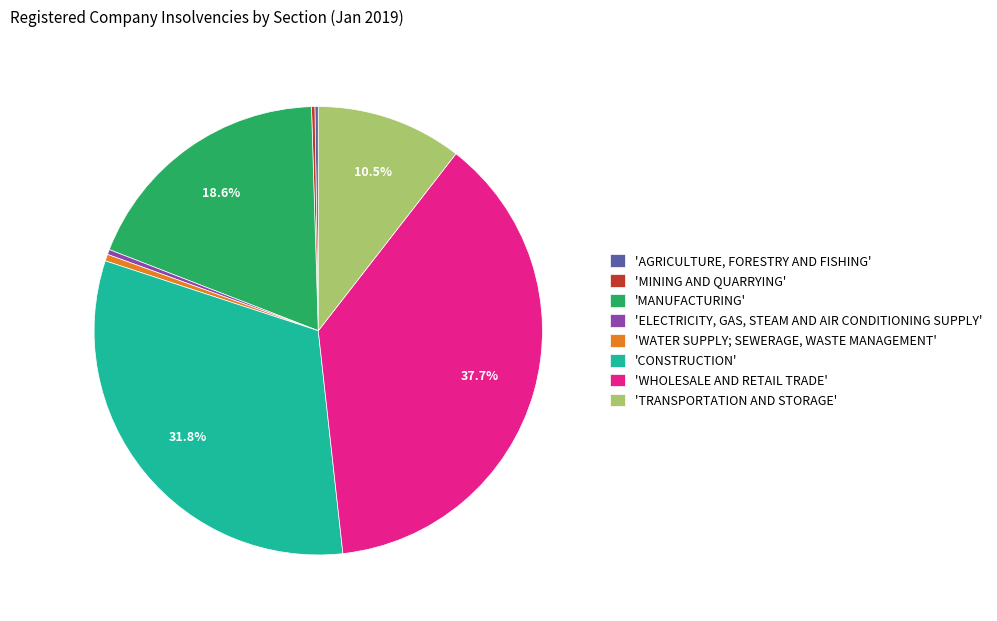

Between 'ELECTRICITY, GAS, STEAM AND AIR CONDITIONING SUPPLY' and 'TRANSPORTATION AND STORAGE', which is larger?

'TRANSPORTATION AND STORAGE'